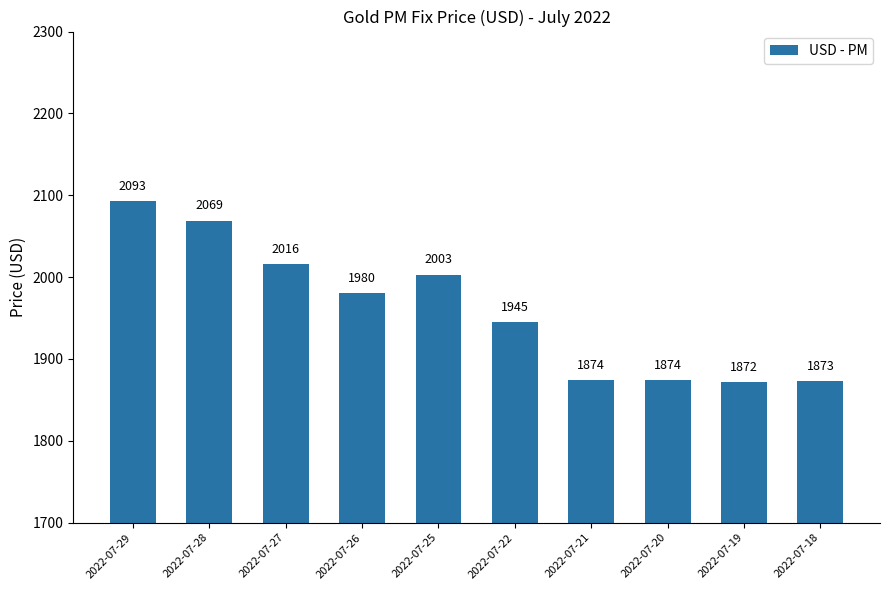

What is the difference between the maximum and minimum values?

221